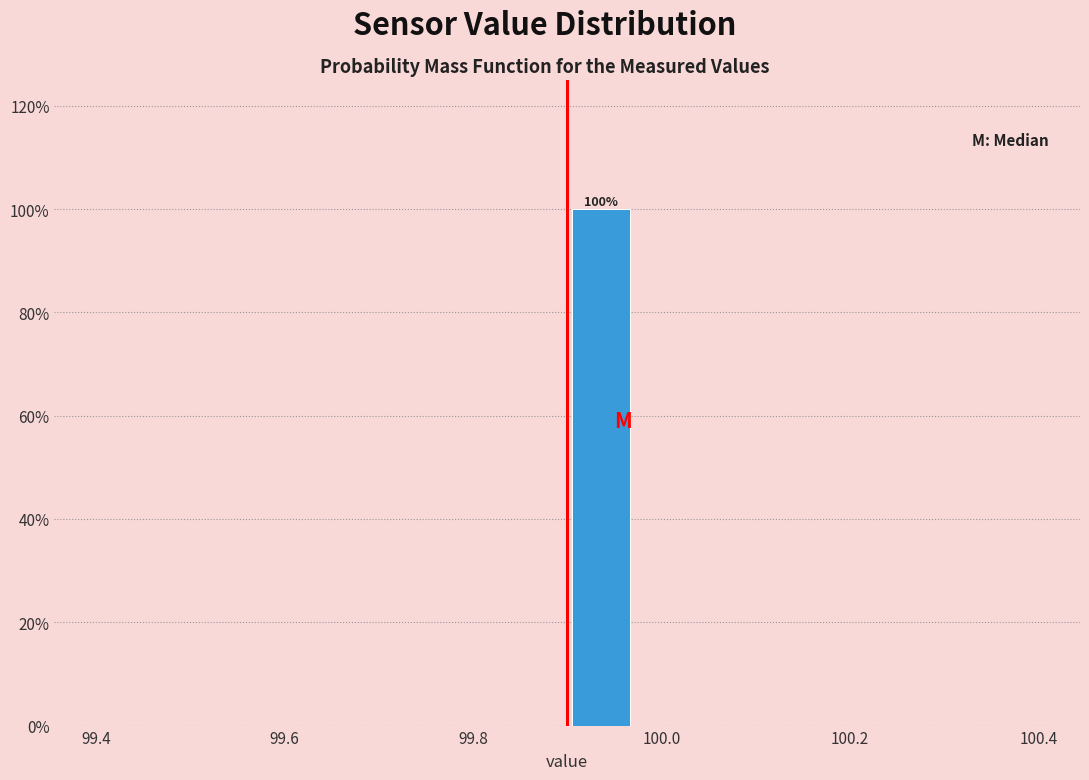

Read against the x-axis, roughly where is the centre of the tallest bar?

99.94